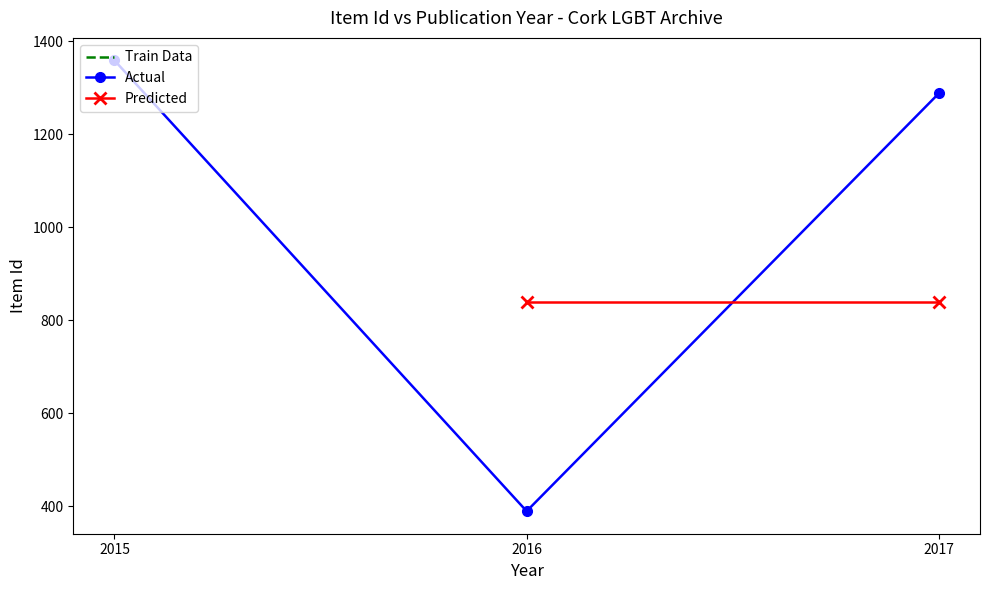

What is the value of the Actual point at the 2nd from the left?

389